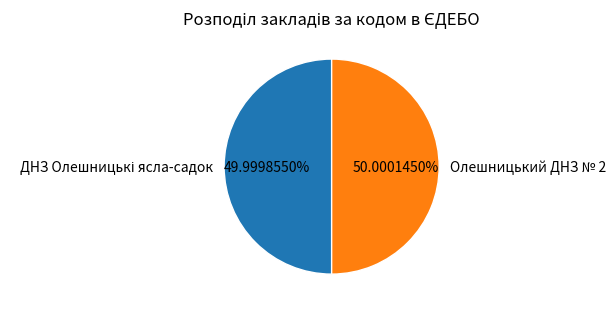

The Олешницький ДНЗ № 2 slice represents 62% of the pie. True or false?

False